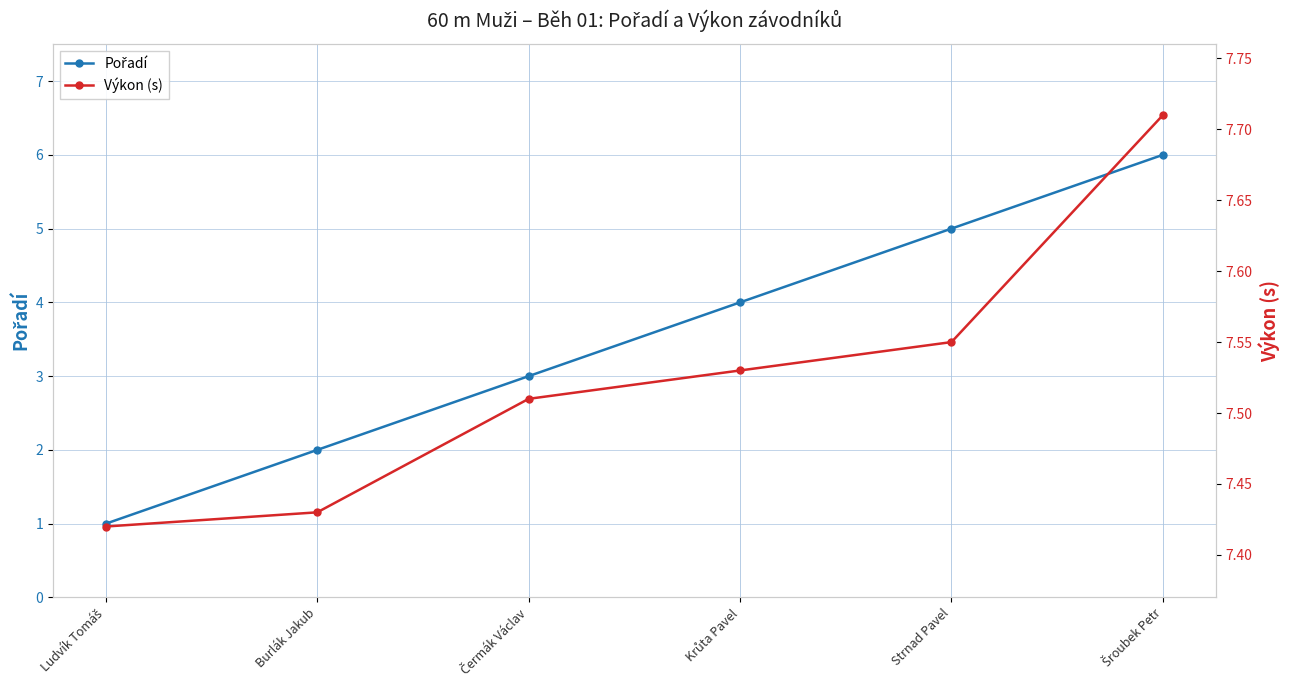

Rank the series at Krůta Pavel from highest to lowest value.

Výkon (s), Pořadí